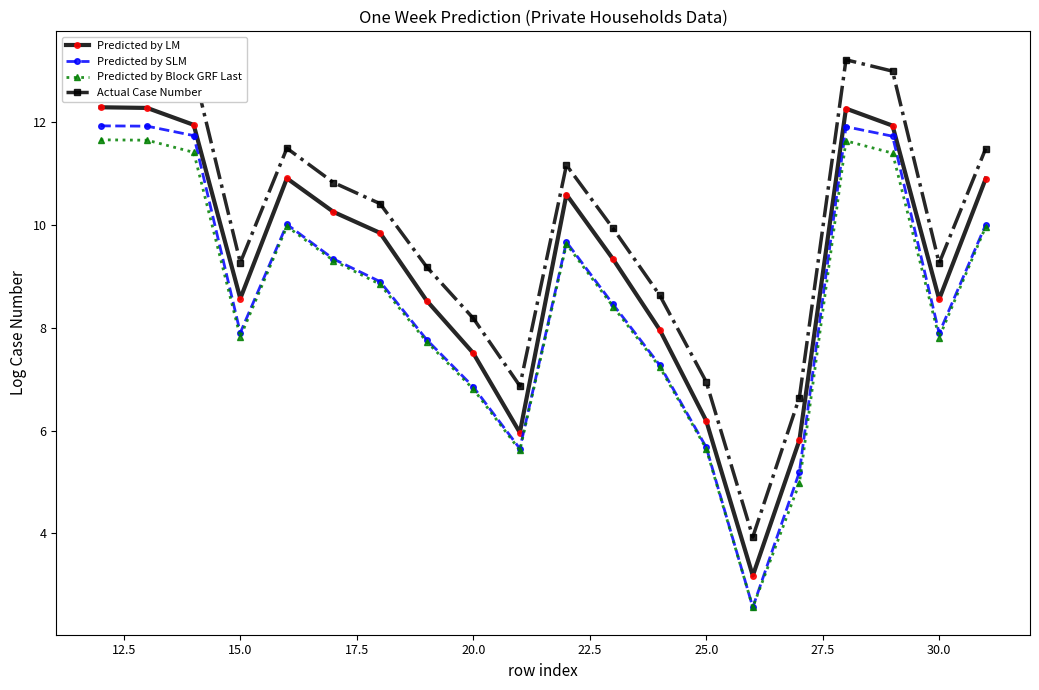

Is this an area chart (filled region under the line)?

No